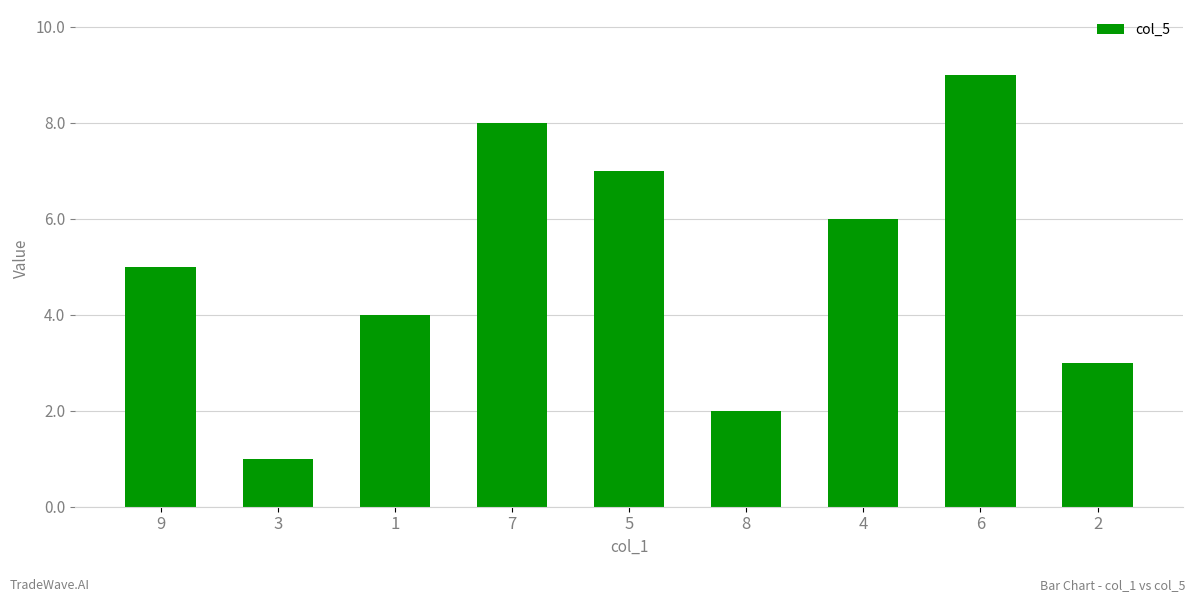

Are the bars grouped side by side (vs. stacked)?

No